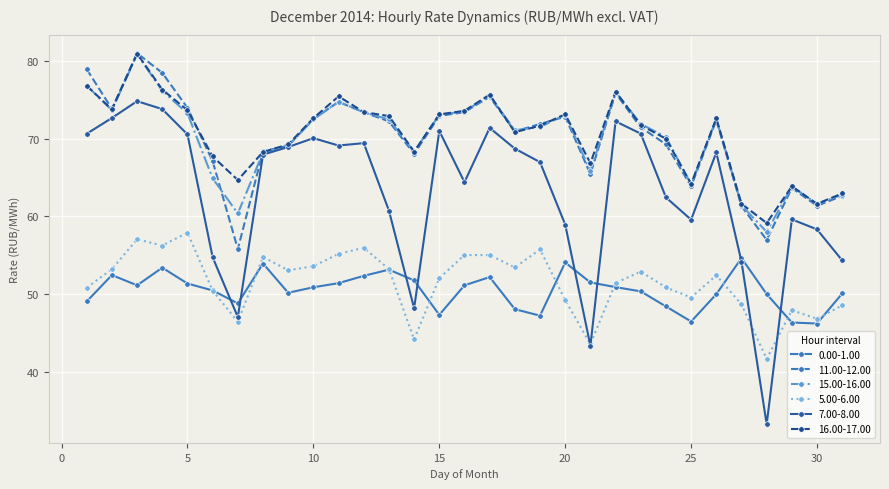

In 5.00-6.00, how many points are higher than both neighbors (excluding endpoints)?

9